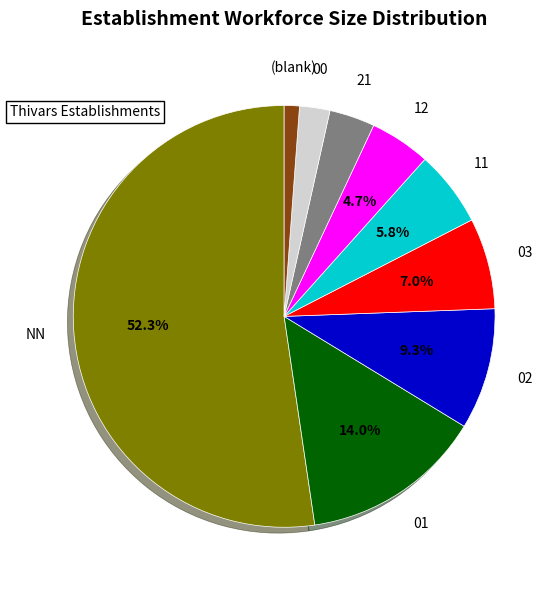

How many slices are in this pie chart?

9